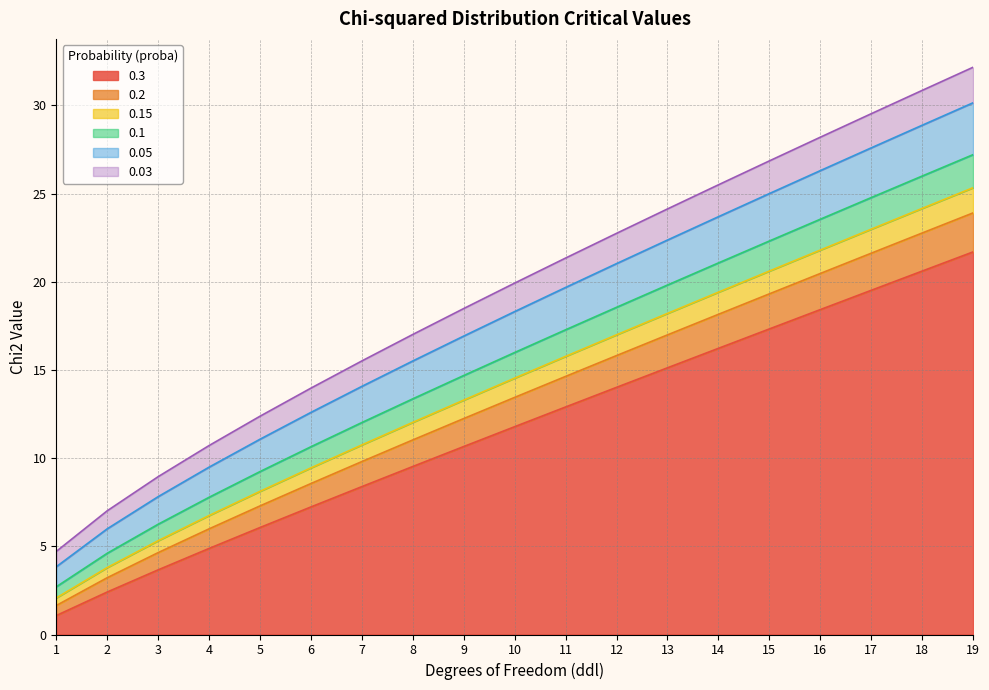

Reading right to left, transcribe all the data shown in this chart.

0.3: 21.7	20.6	19.5	18.4	17.3	16.2	15.1	14.0	12.9	11.8	10.7	9.5	8.4	7.2	6.1	4.9	3.7	2.4	1.1
0.2: 23.9	22.8	21.6	20.5	19.3	18.2	17.0	15.8	14.6	13.4	12.2	11.0	9.8	8.6	7.3	6.0	4.6	3.2	1.6
0.15: 25.3	24.2	23.0	21.8	20.6	19.4	18.2	17.0	15.8	14.5	13.3	12.0	10.7	9.4	8.1	6.7	5.3	3.8	2.1
0.1: 27.2	26.0	24.8	23.5	22.3	21.1	19.8	18.5	17.3	16.0	14.7	13.4	12.0	10.6	9.2	7.8	6.3	4.6	2.7
0.05: 30.1	28.9	27.6	26.3	25.0	23.7	22.4	21.0	19.7	18.3	16.9	15.5	14.1	12.6	11.1	9.5	7.8	6.0	3.8
0.03: 32.2	30.8	29.5	28.2	26.8	25.5	24.1	22.7	21.3	19.9	18.5	17.0	15.5	14.0	12.4	10.7	8.9	7.0	4.7